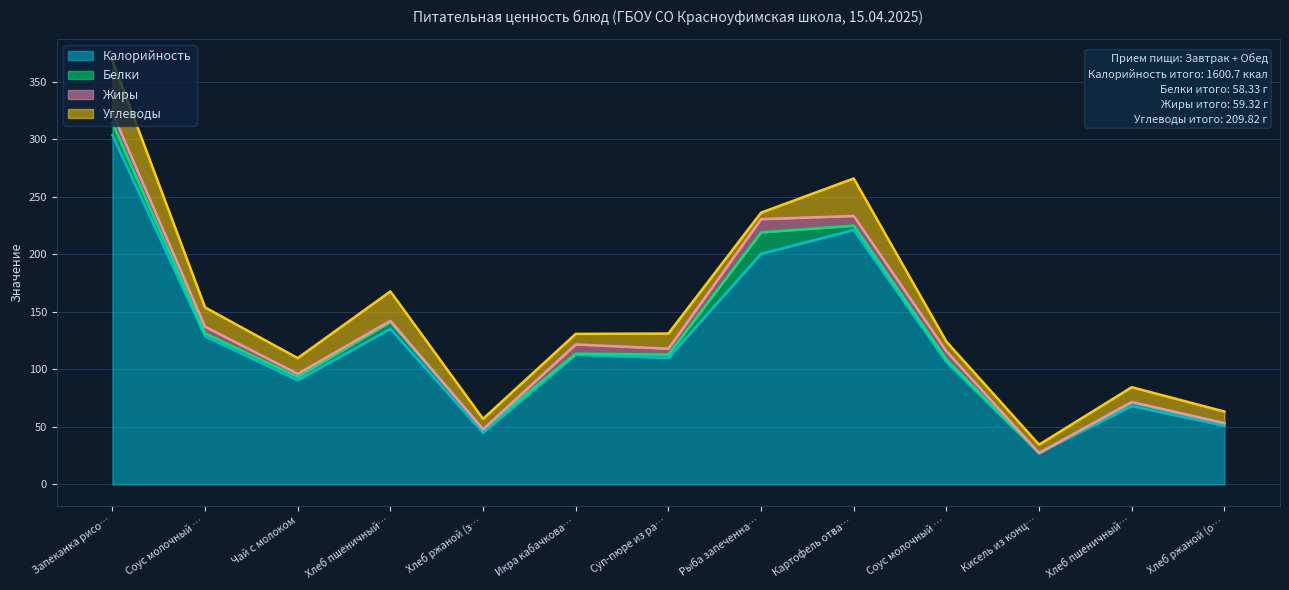

At which category is the sum across all series the highest?

Запеканка рисо…